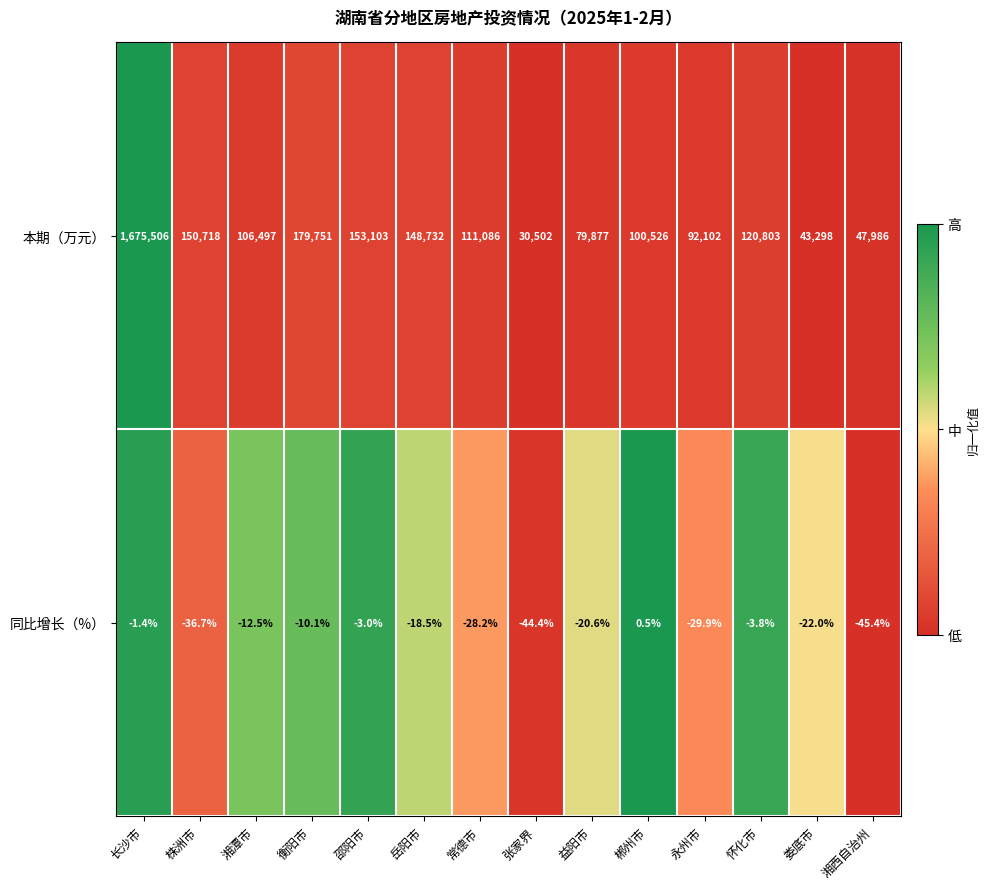

Where is 同比增长（%） nearest to the value -22?

娄底市